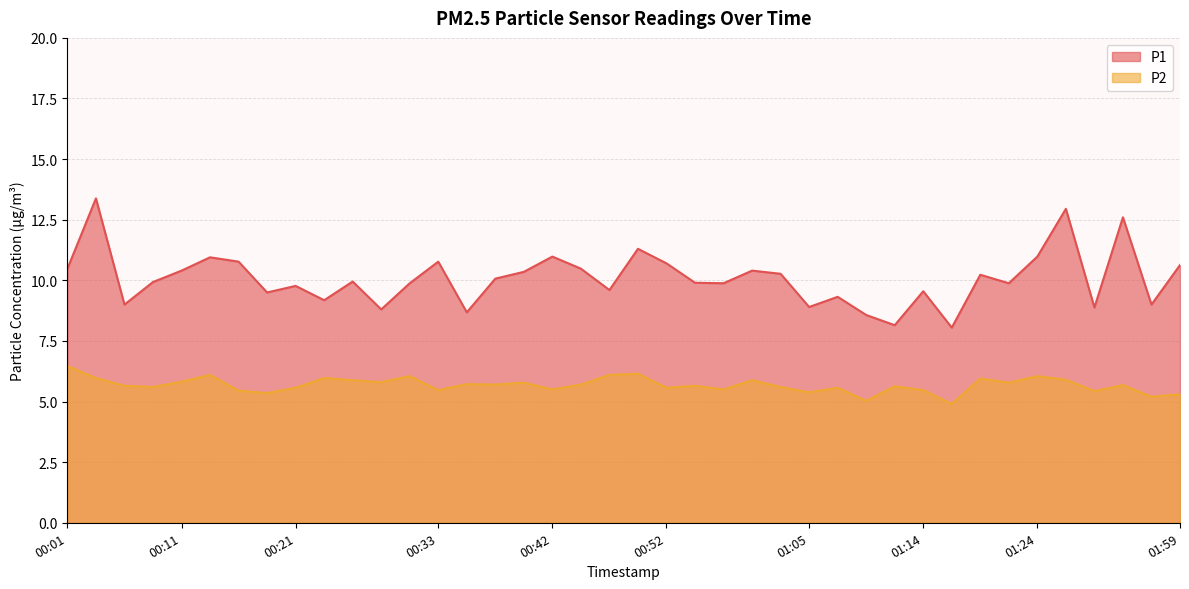

What is the total value across all series at 00:47?

15.7